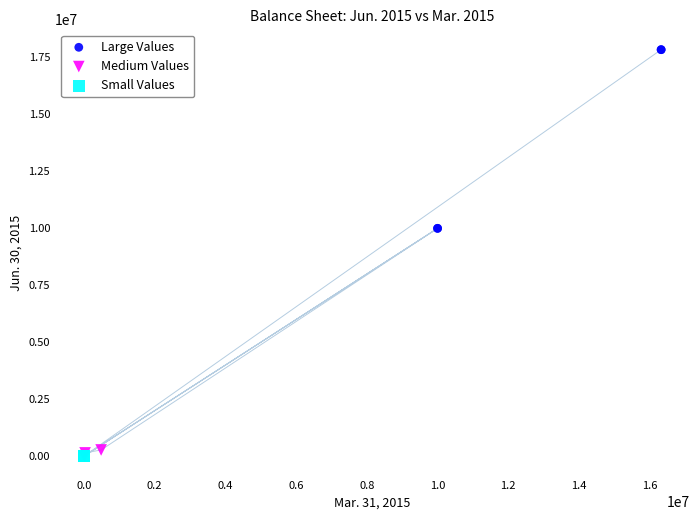

What are all the series names shown in the legend?

Large Values, Medium Values, Small Values